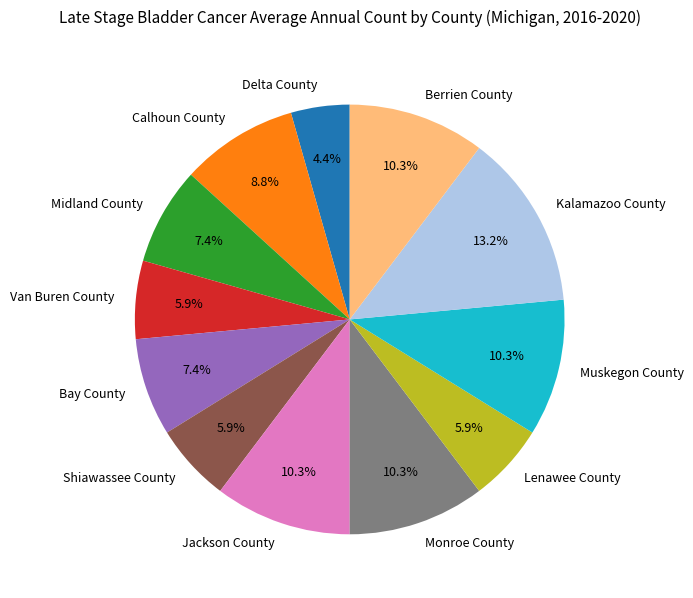

Is Midland County the majority of the pie?

No